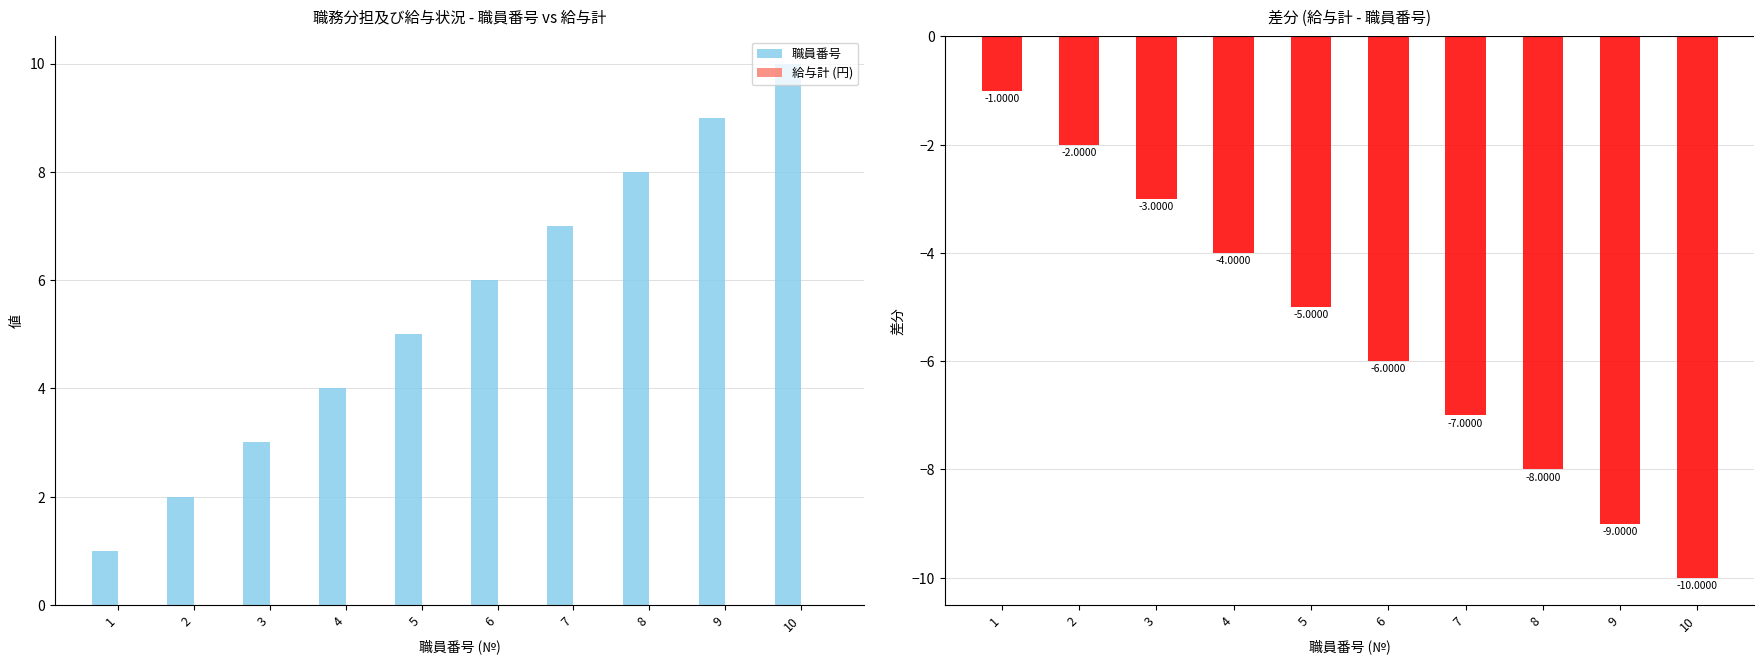

True or false: 差分 (給与計 - 職員番号) has a value of -4 at 6.

False